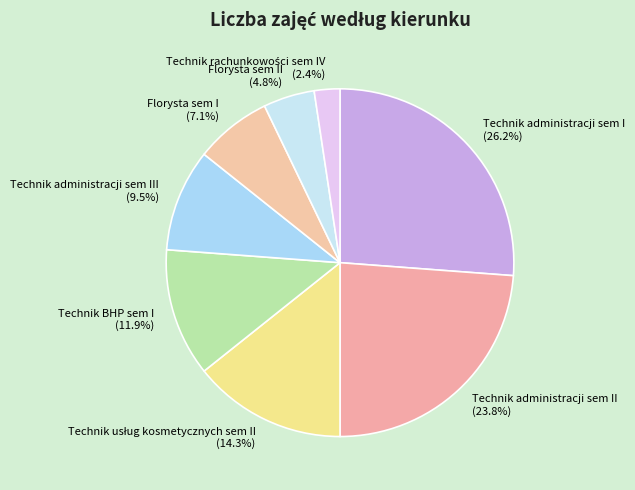

Combined, do Technik administracji sem I (26.2%) and Technik administracji sem III (9.5%) account for over 50%?

No